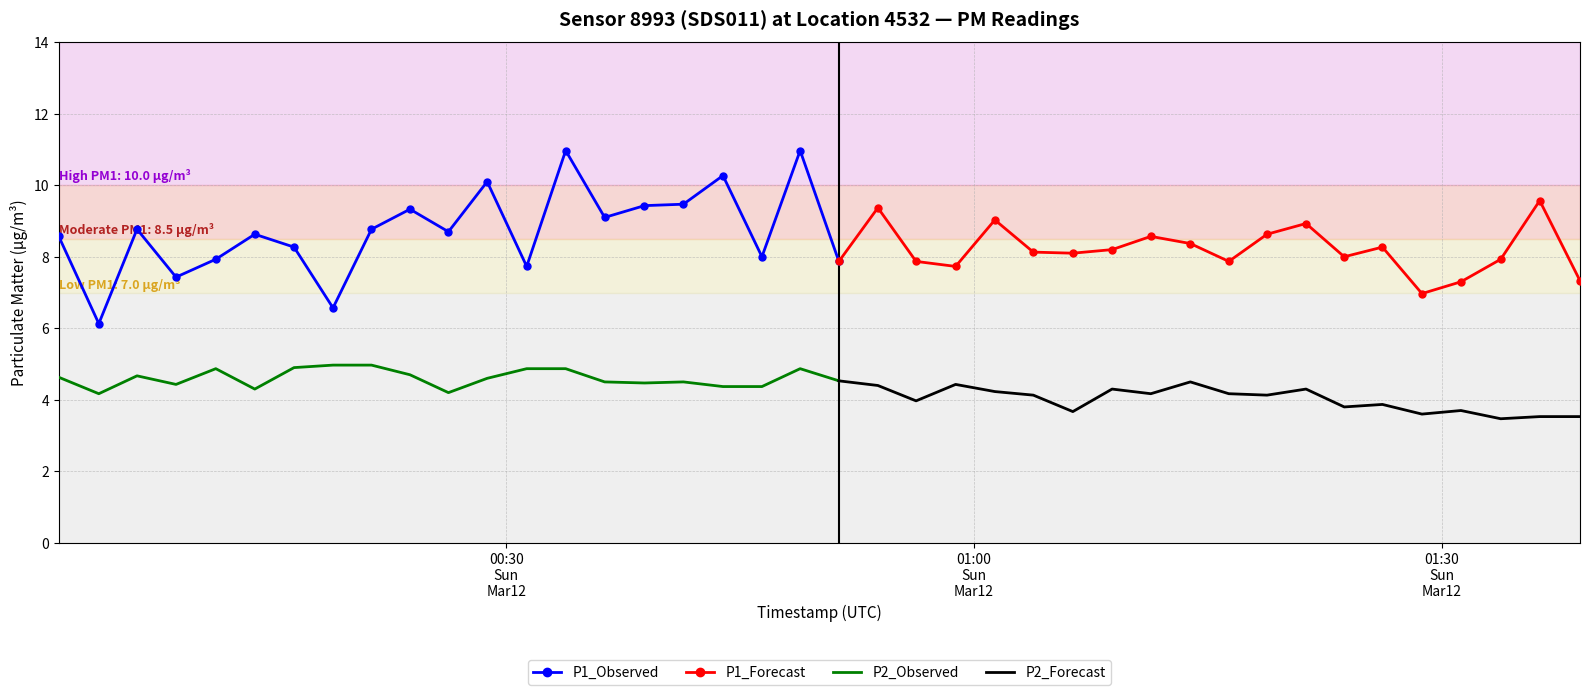

The P1 series shows 5.2 at 3. True or false?

False